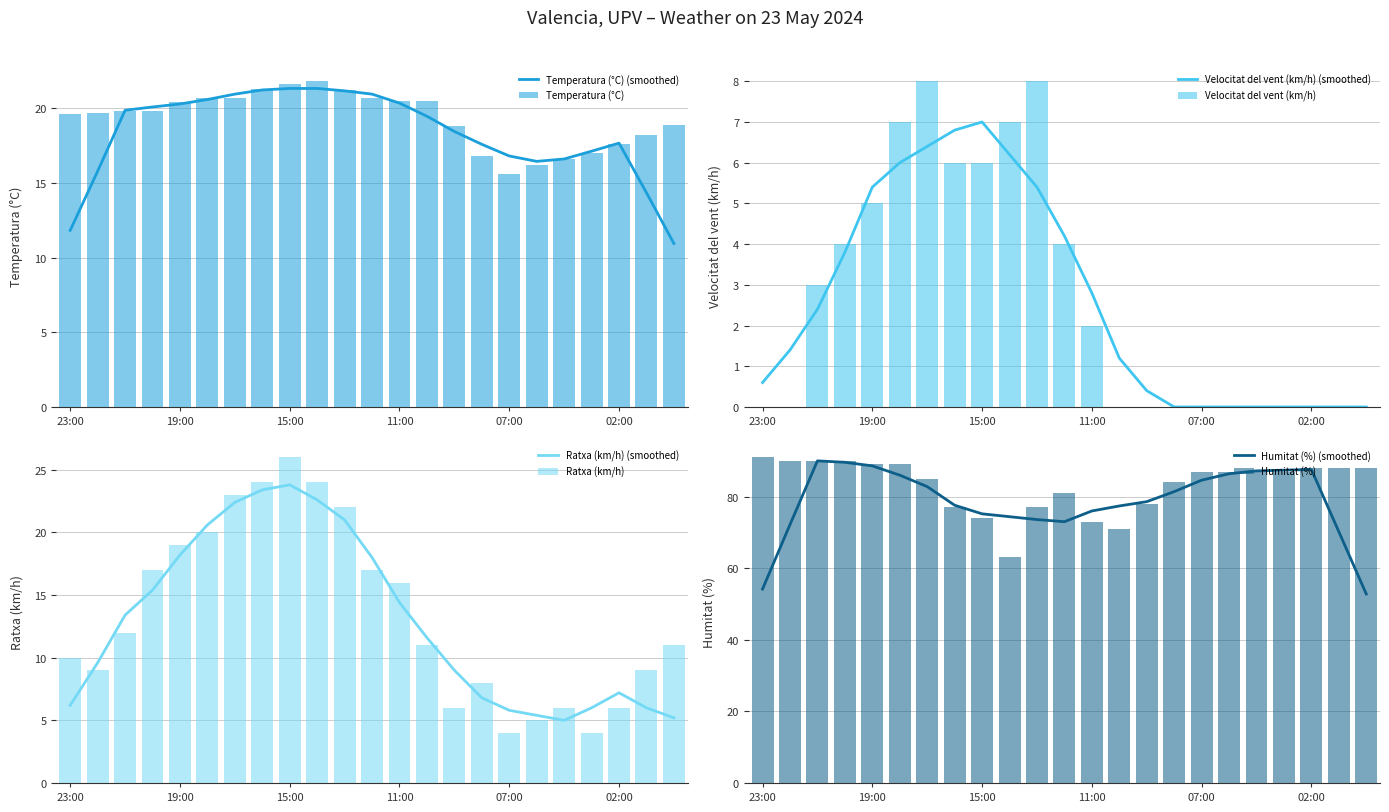

What is the sum of the Temperatura (°C) values at 13:00 and 01:00?

39.4